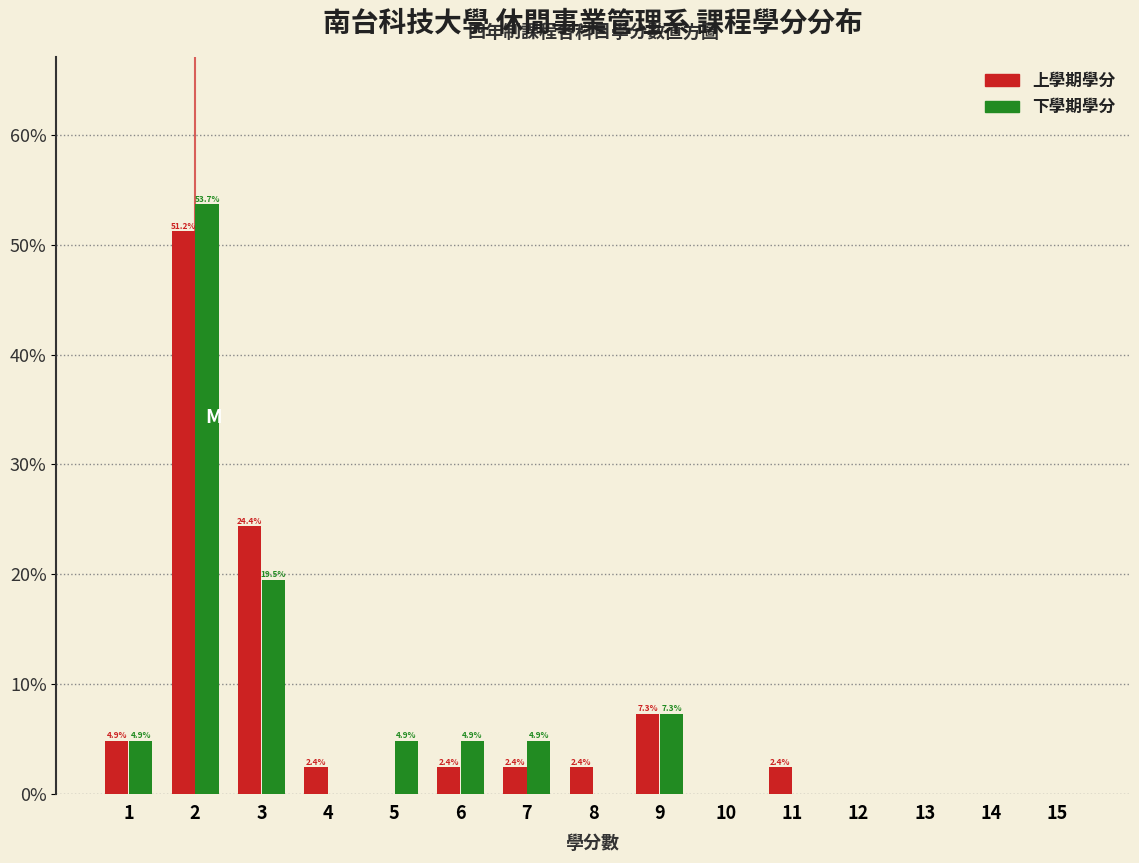

In the 下學期學分 series, which range on the x-axis has the tallest bar?

1.5 to 2.5